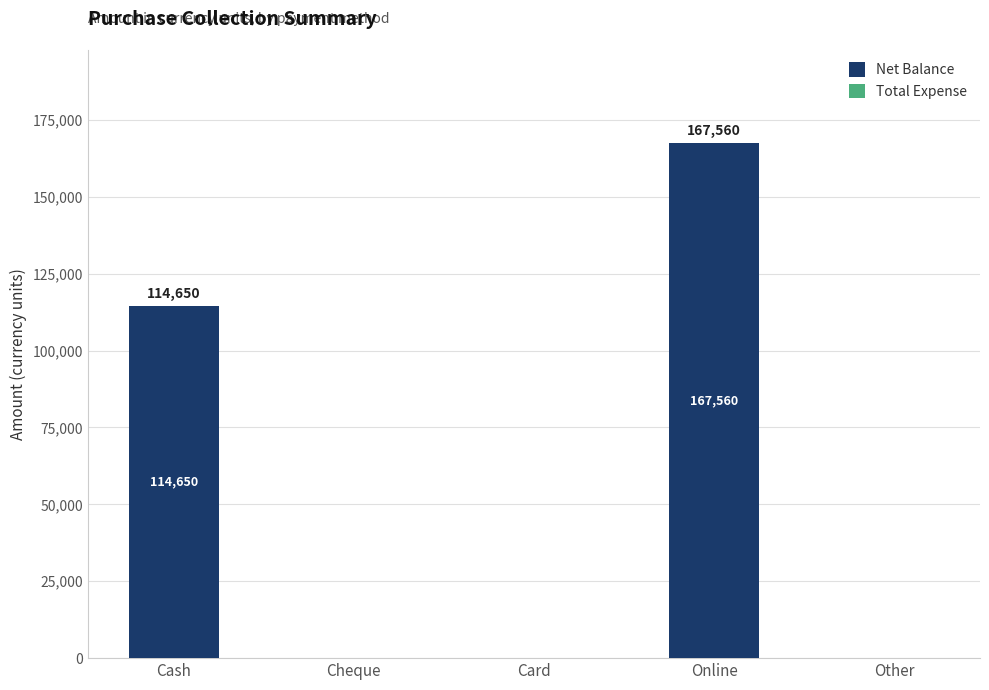

What is the greatest value displayed?

167560